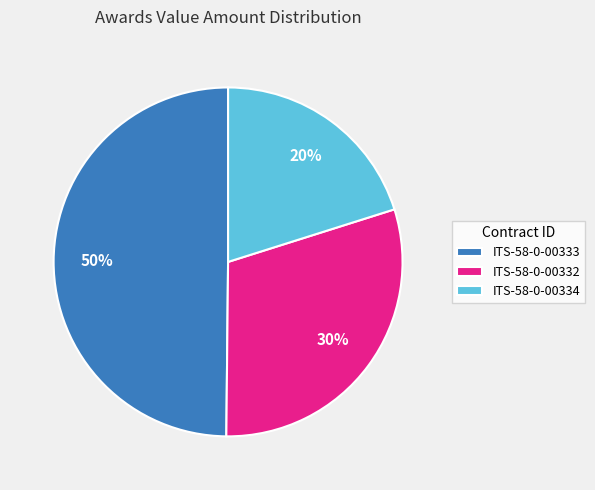

Is it true that ITS-58-0-00333 is 50% of the pie?

True